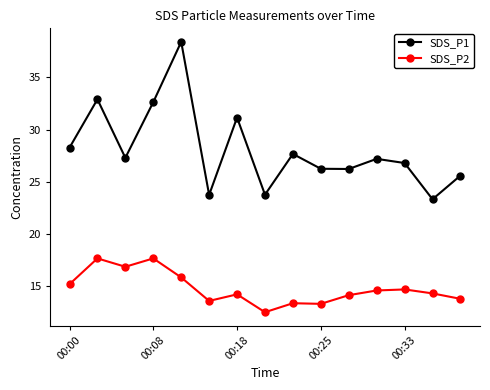

Which series has the largest total across all categories?

SDS_P1